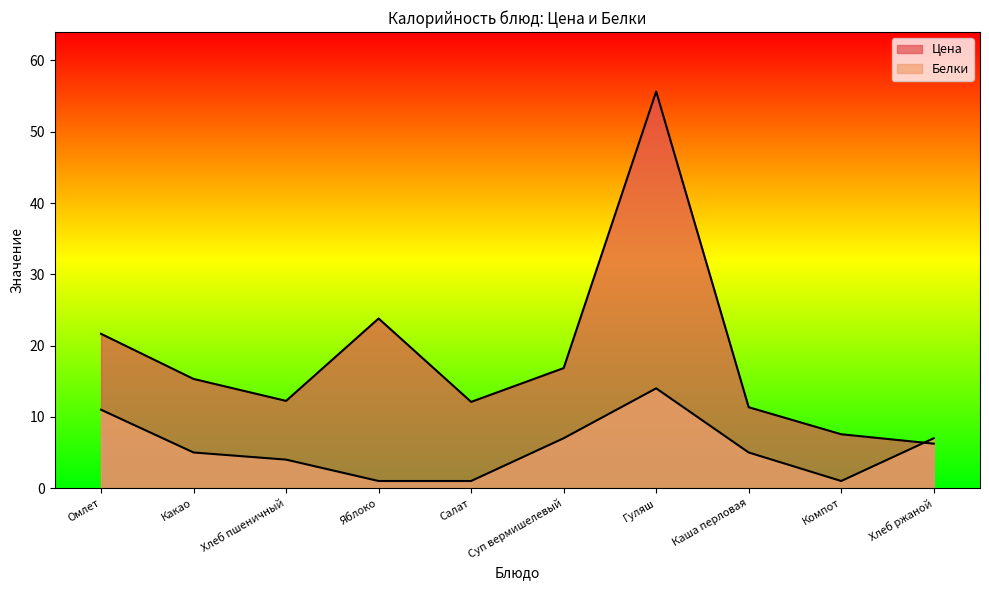

What is the maximum value for Цена?

55.6